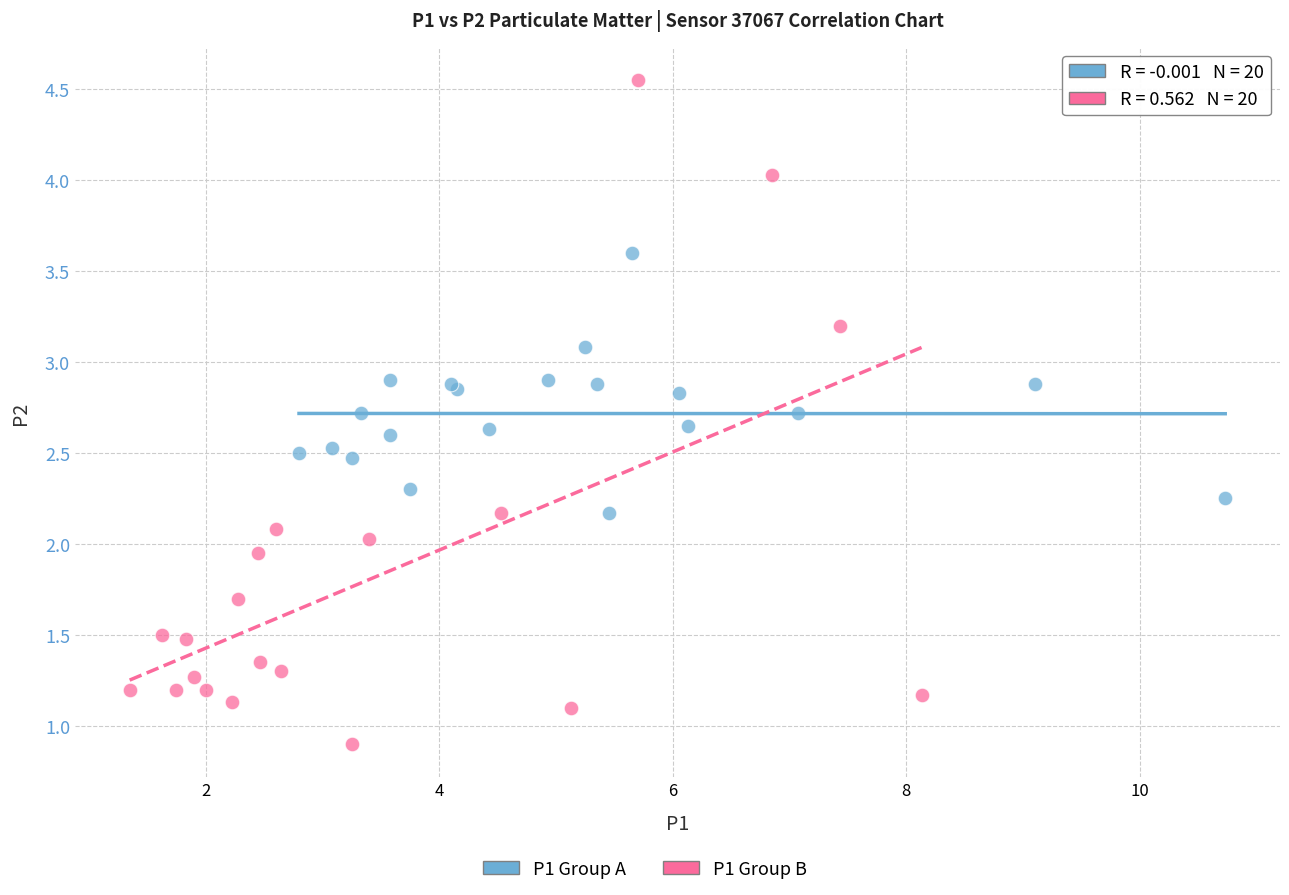

Which series contains the lowest Y value?

P1 Group B